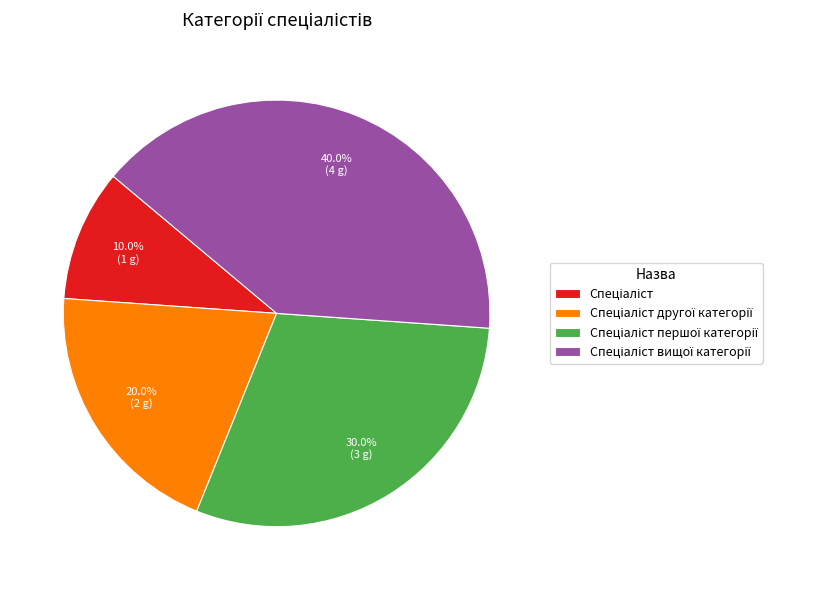

Does any single category account for the majority?

No